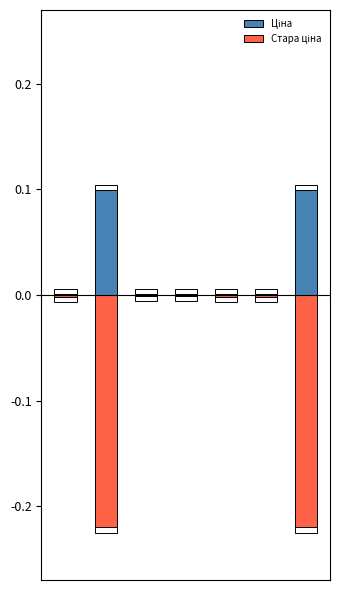

List the series in order of their overall mean, highest first.

Ціна, Стара ціна